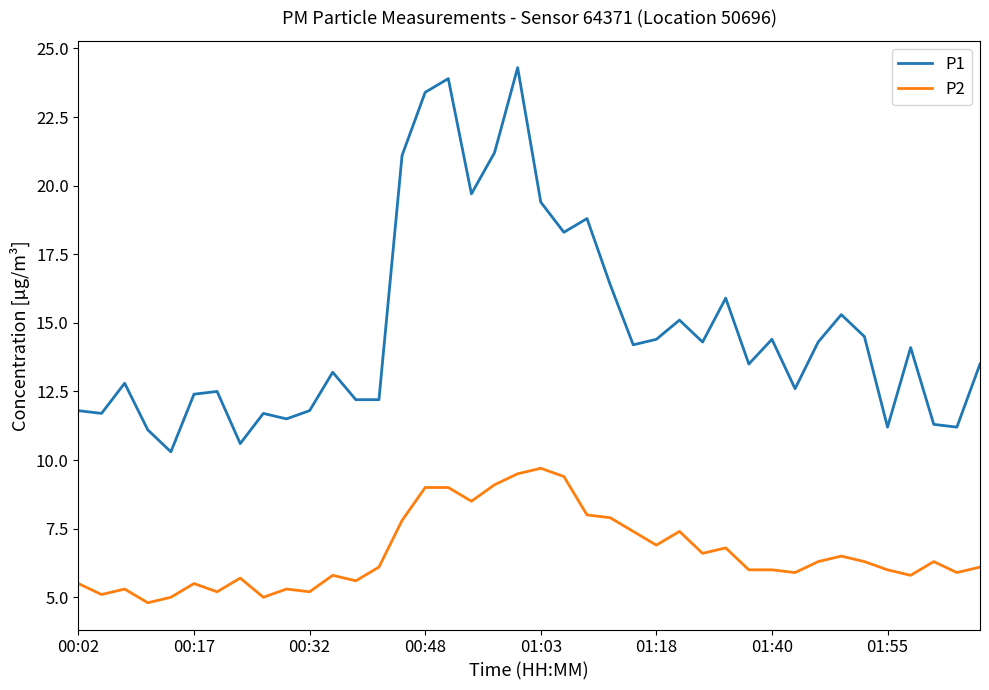

What is the minimum value shown in the chart?

4.8